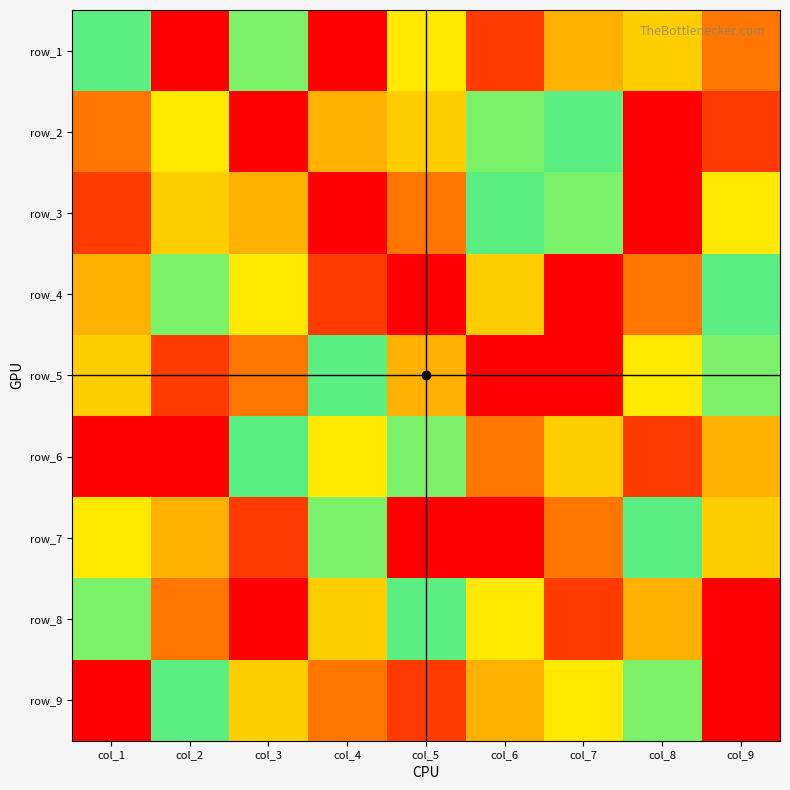

How many categories are shown in the chart?

9